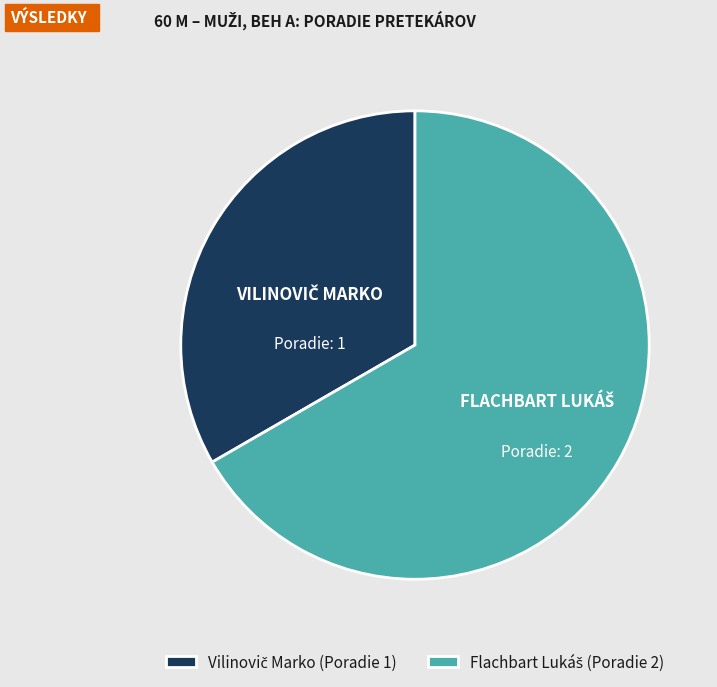

Is there a majority slice in this chart?

Yes